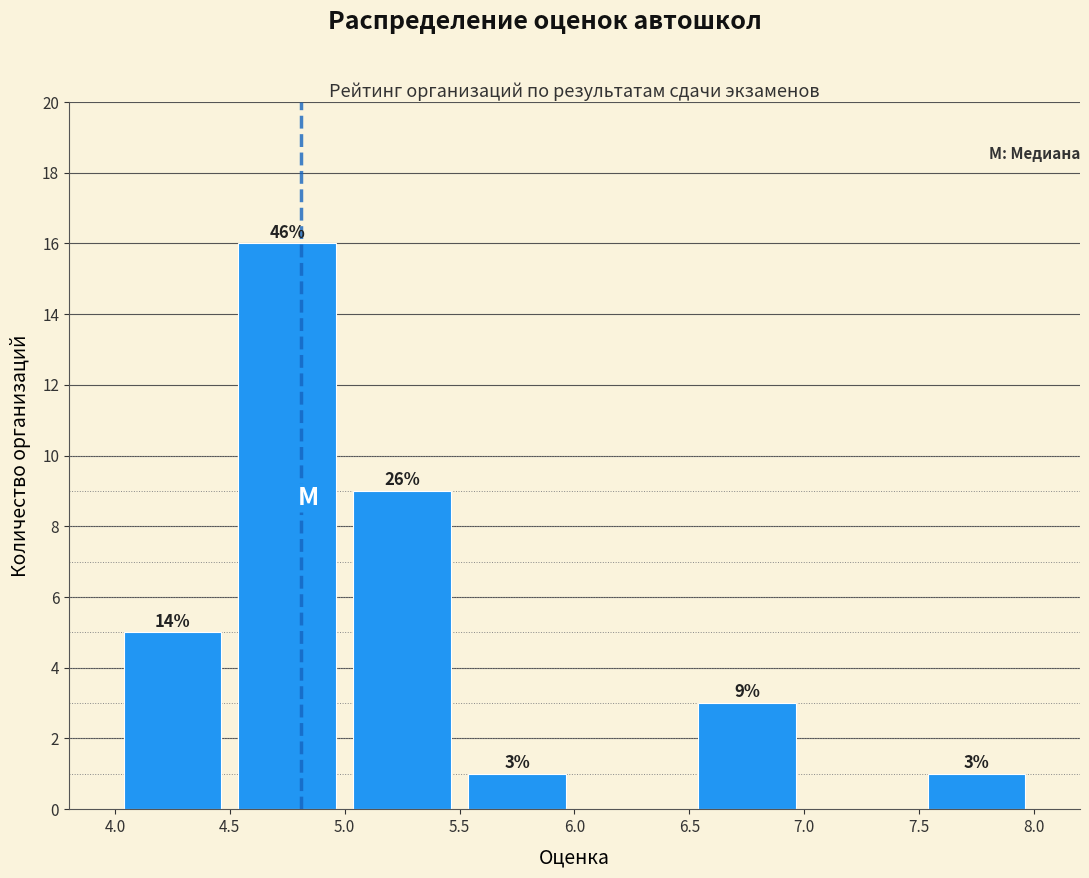

Which range on the x-axis has the tallest bar?

4.5 to 5.0